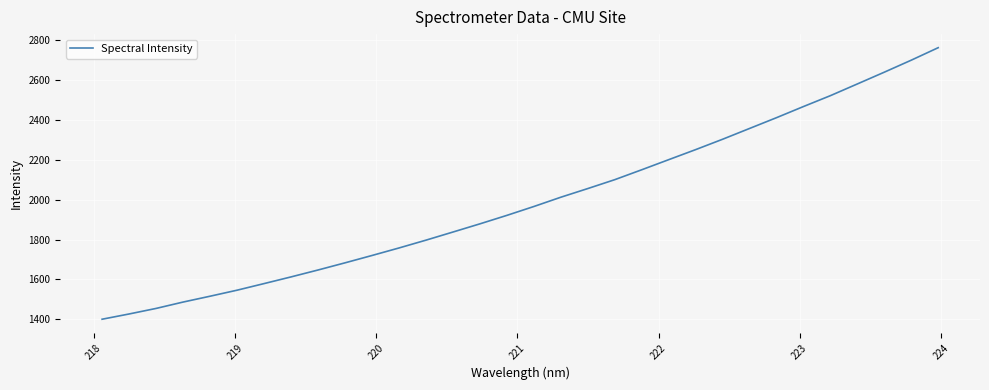

What is the difference between the maximum and minimum values?

1359.3